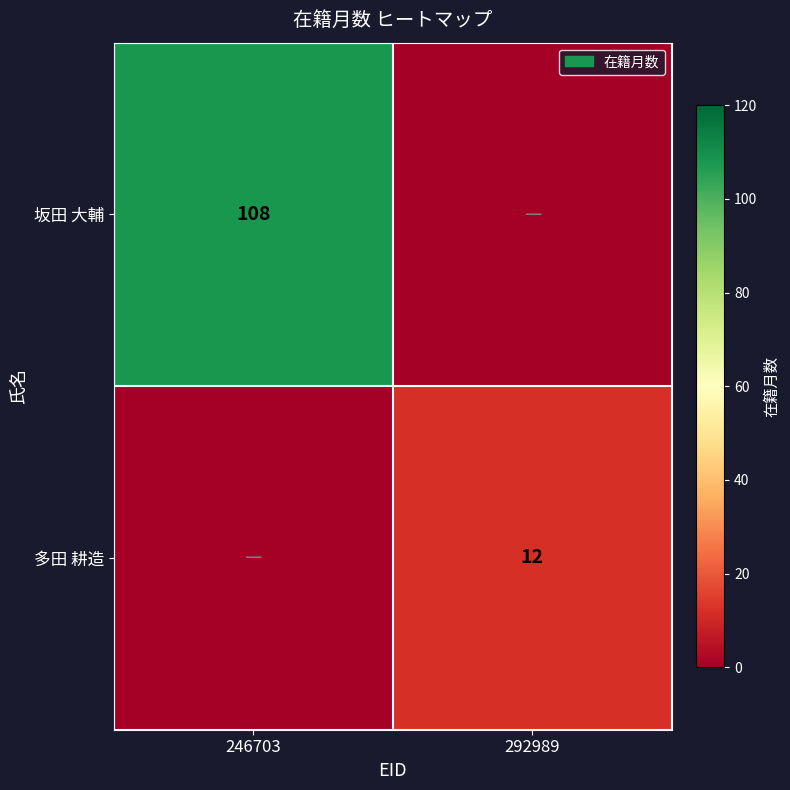

The value of 多田 耕造 at 292989 is 4. True or false?

False